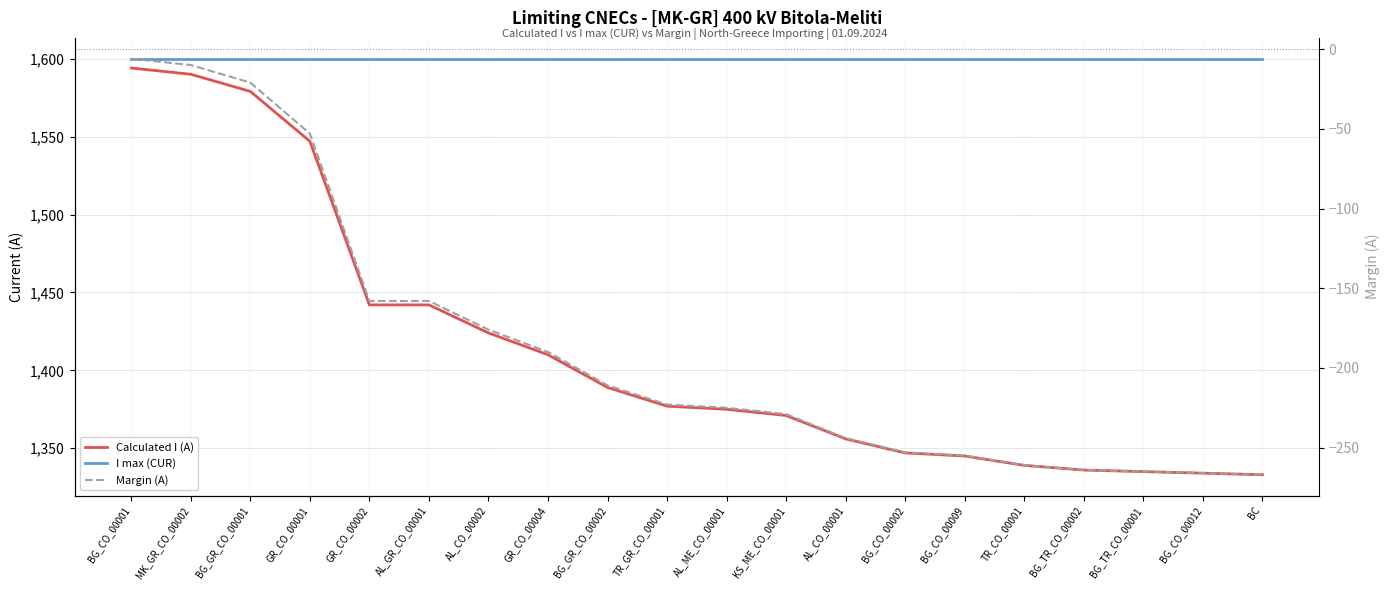

Count the number of data series in this chart.

3